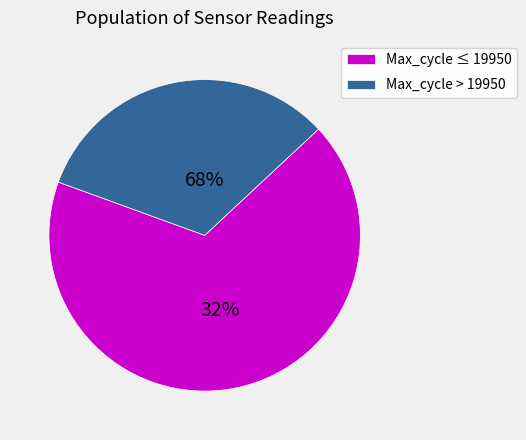

Is it true that 2 is 3% of the pie?

True